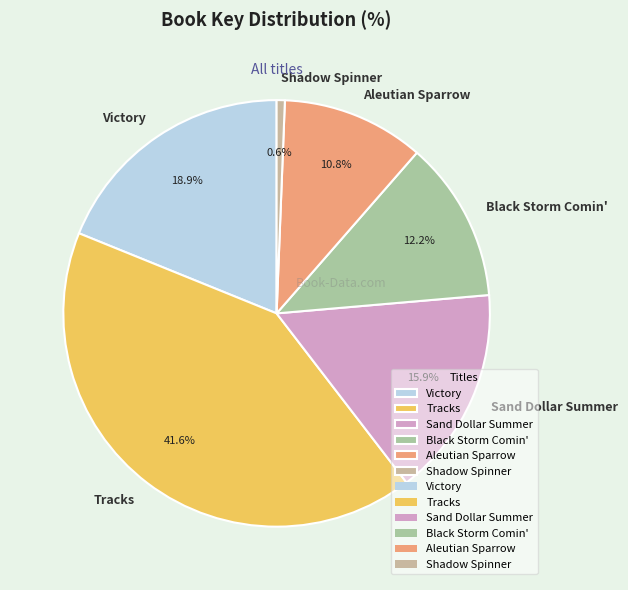

To the nearest percent, what is the difference between the Black Storm Comin' and Sand Dollar Summer slice percentages?

4%